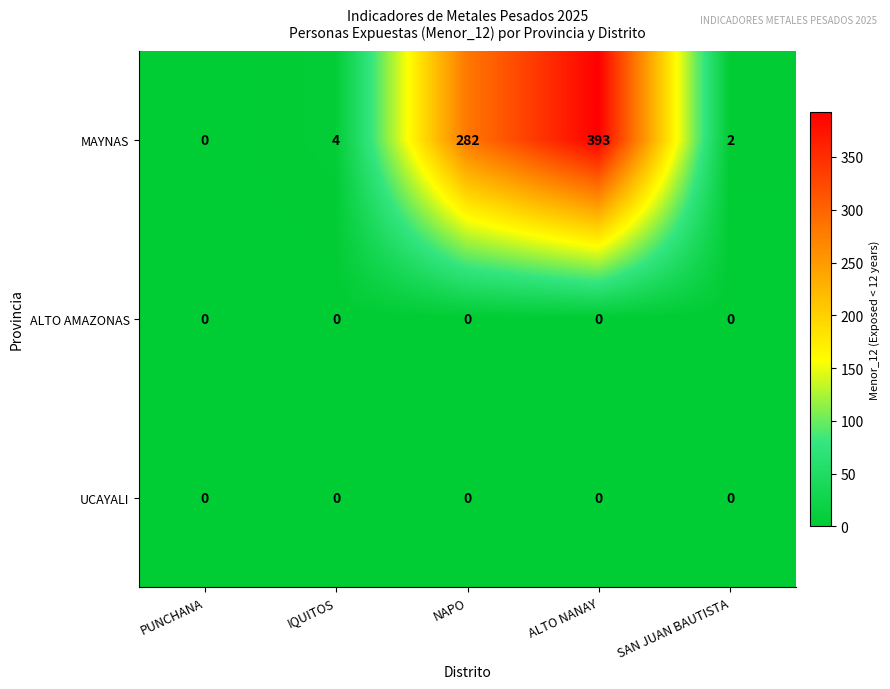

What is the spread (max minus min) of values at IQUITOS?

4